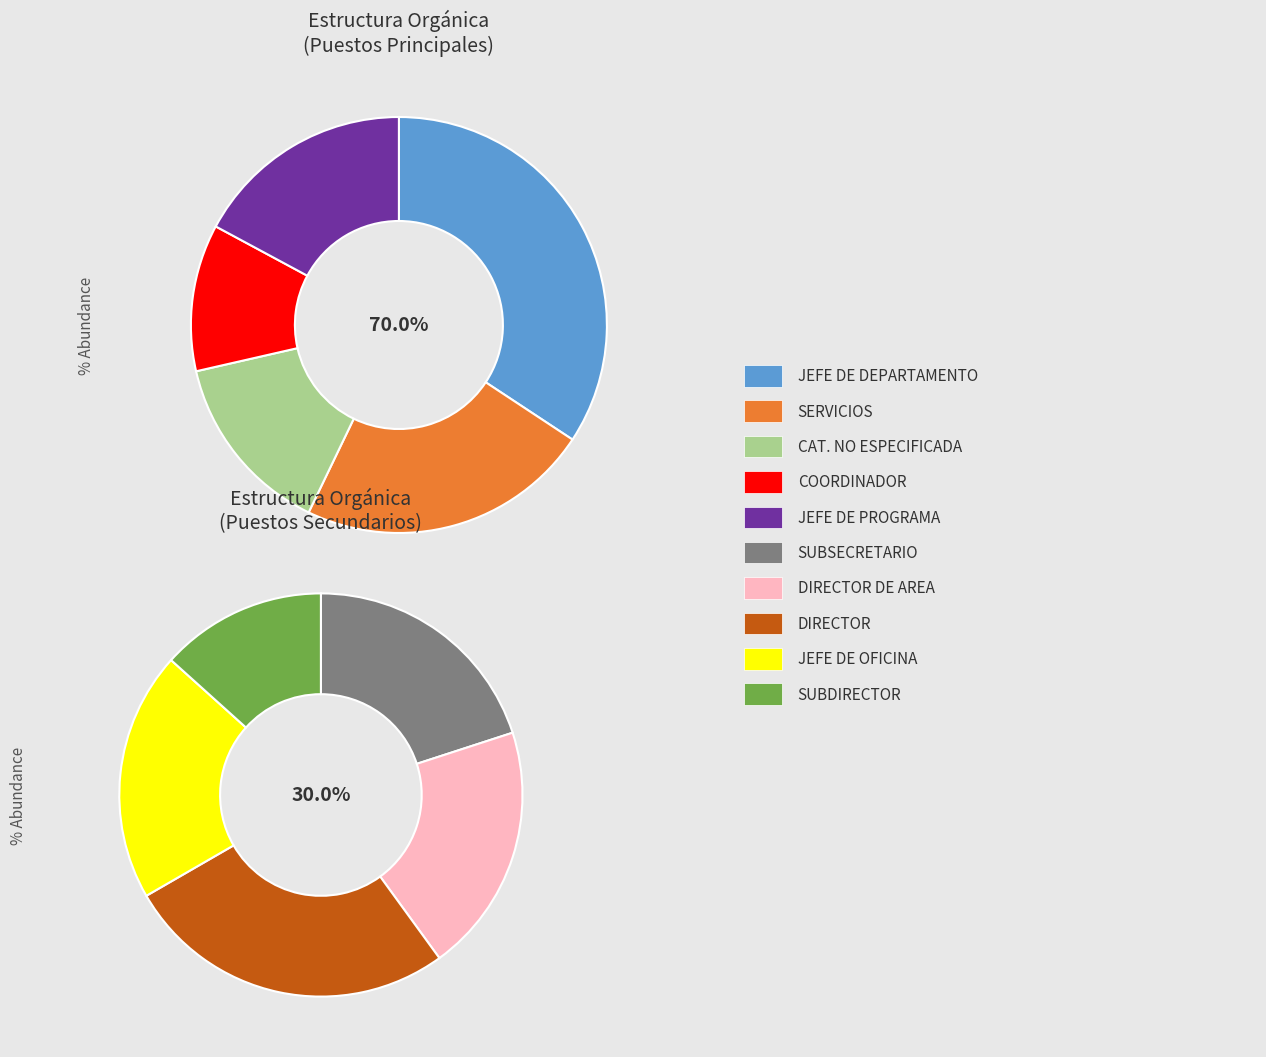

To the nearest percent, what is the difference between the SUBSECRETARIO DE GOBIERNO and JEFE DE PROGRAMA slice percentages?

6%